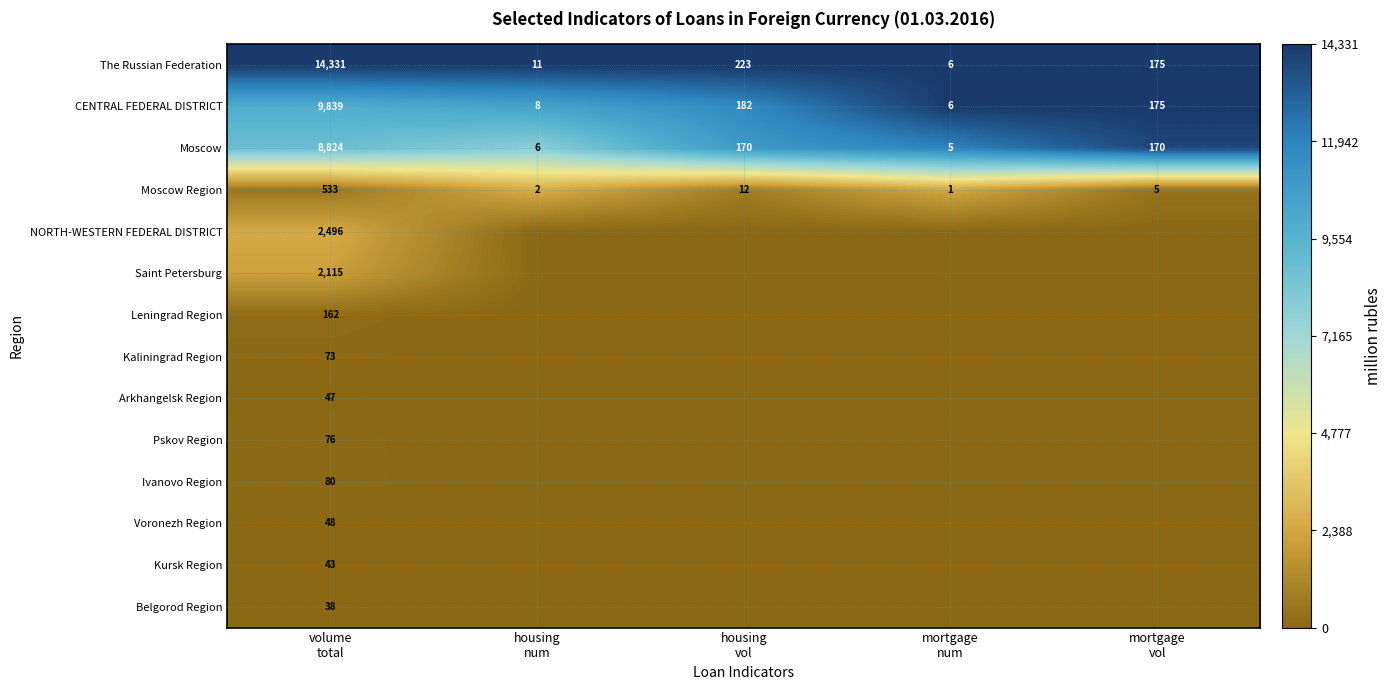

At which category does the chart reach its minimum across all series?

housing
num